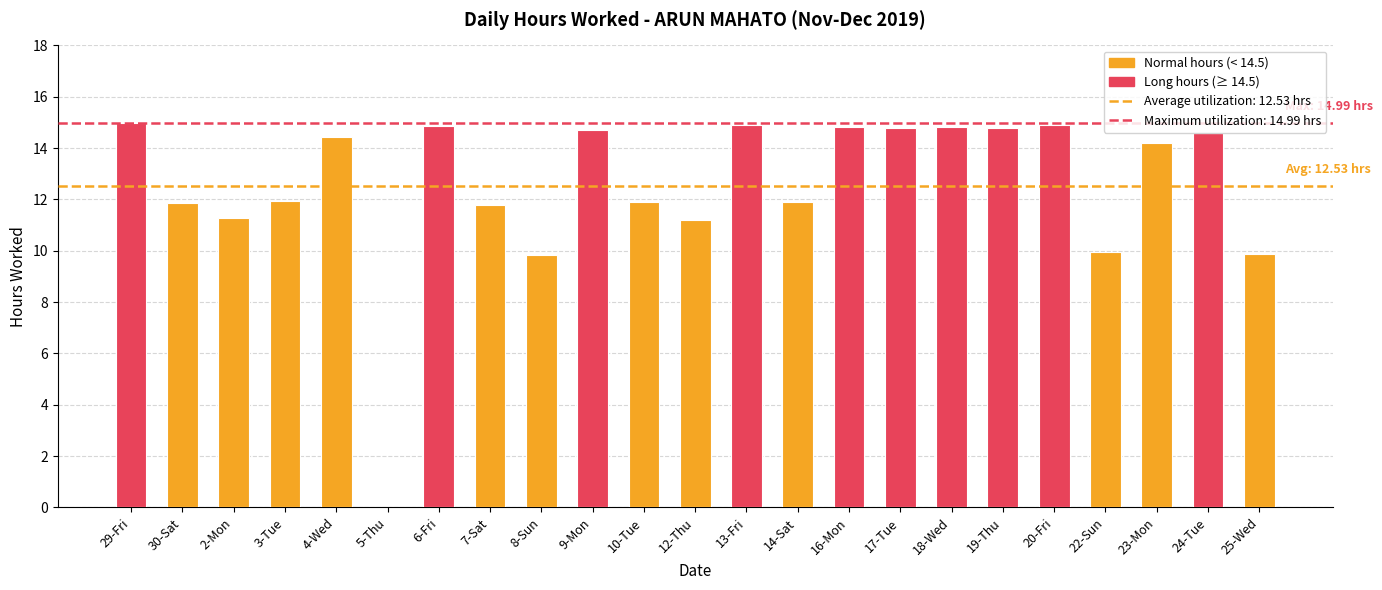

Are the bars horizontal?

No